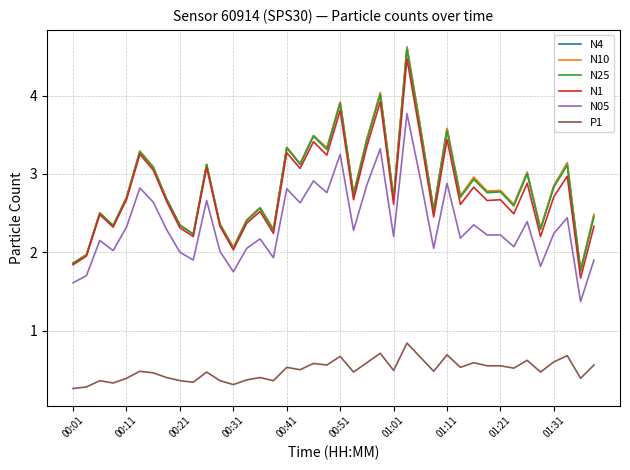

How many values in the N10 series are below 2?

3